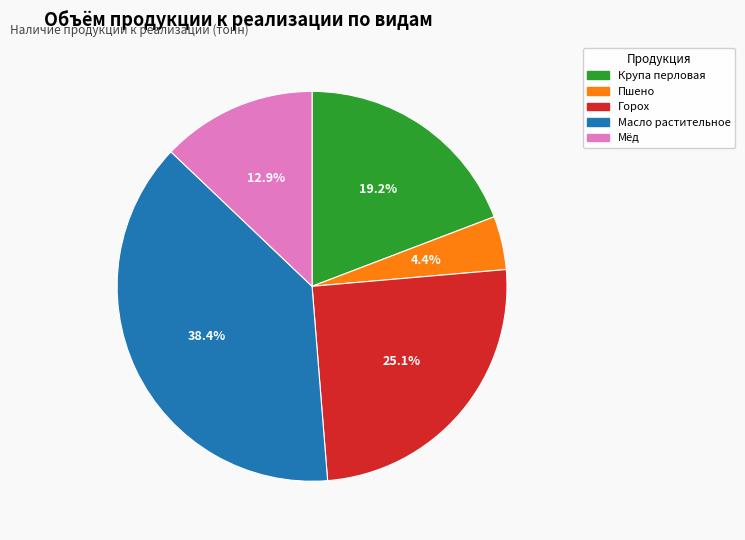

Does any single category account for the majority?

No